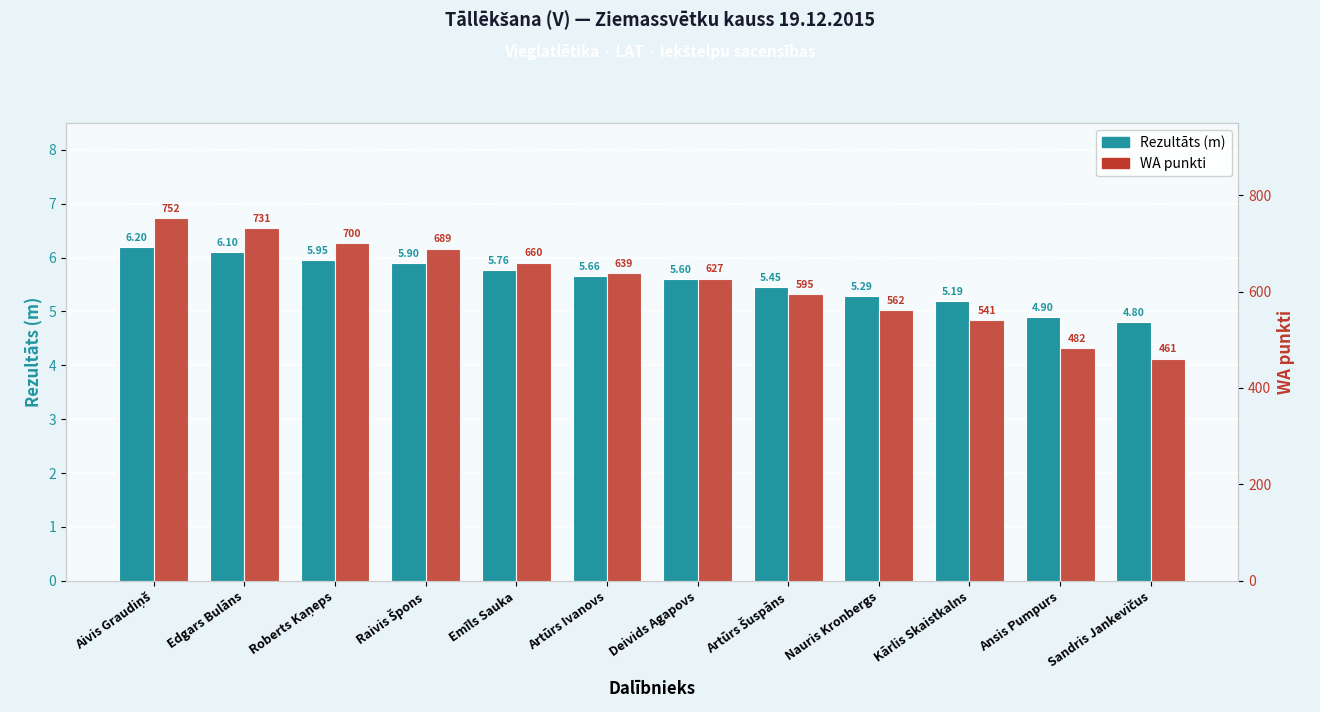

What is the value of the Rezultāts (m) bar at the 11th from the left?

4.9